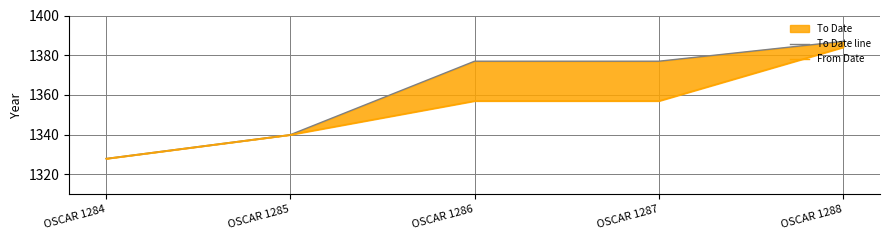

Between OSCAR 1287 and OSCAR 1285, which is larger?

OSCAR 1287